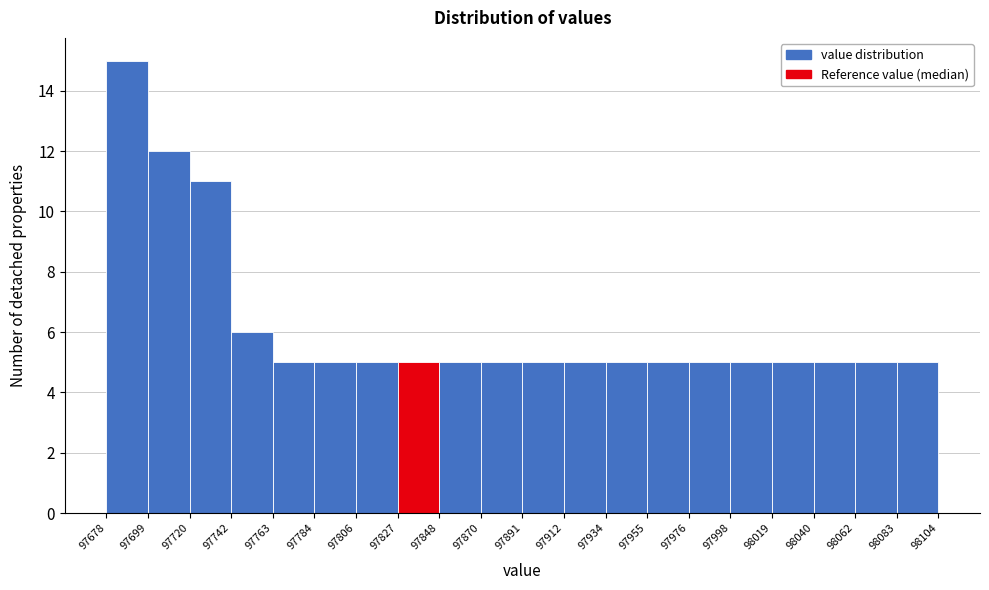

Reading left to right, list every bar in this chart as the range it spans on the x-axis followed by its height. The values are not printed on the chart, so give them approximately, as read against the axis.

97678 to 97699: 15
97699 to 97720: 12
97720 to 97742: 11
97742 to 97763: 6
97763 to 97784: 5
97784 to 97806: 5
97806 to 97827: 5
97827 to 97848: 5
97848 to 97870: 5
97870 to 97891: 5
97891 to 97912: 5
97912 to 97934: 5
97934 to 97955: 5
97955 to 97976: 5
97976 to 97998: 5
97998 to 98019: 5
98019 to 98040: 5
98040 to 98062: 5
98062 to 98083: 5
98083 to 98104: 5